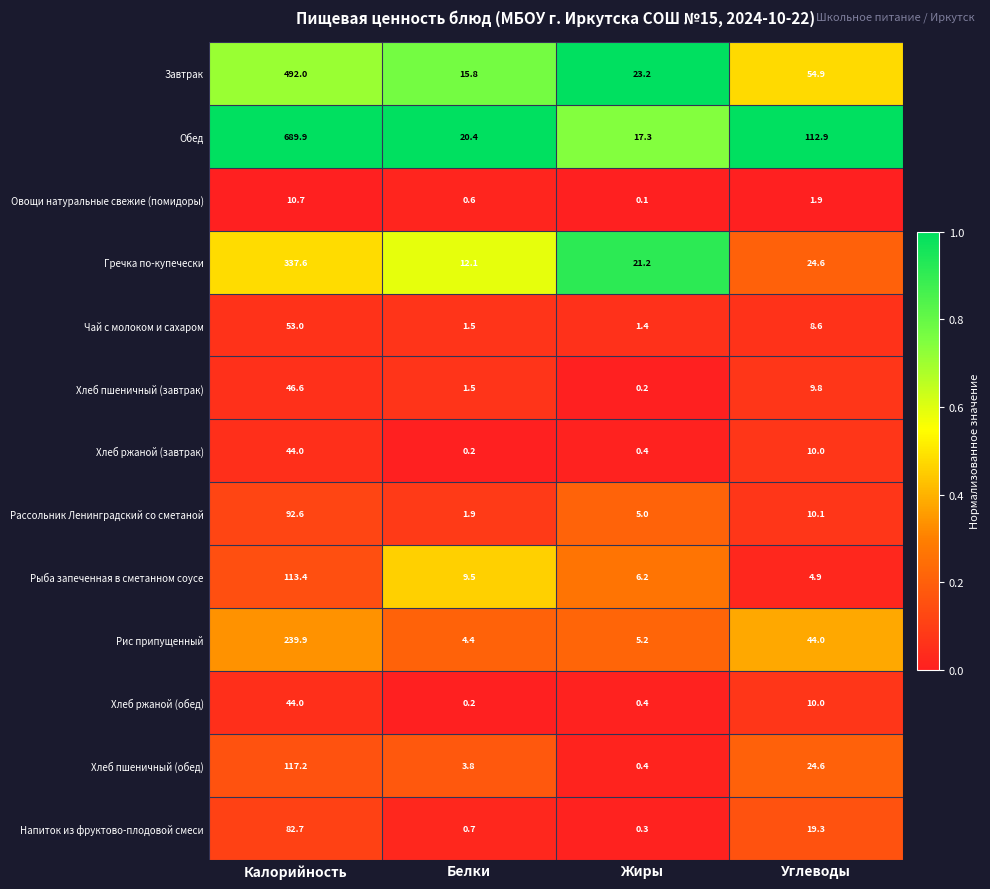

Which series has the widest spread of values?

Обед